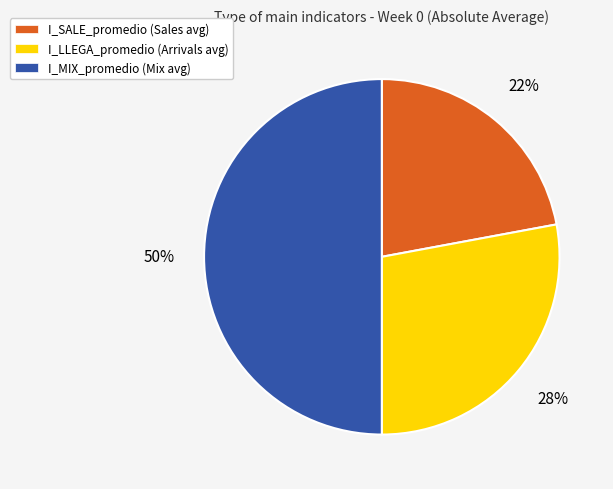

Which has a higher value, I_MIX_promedio or I_SALE_promedio?

I_MIX_promedio